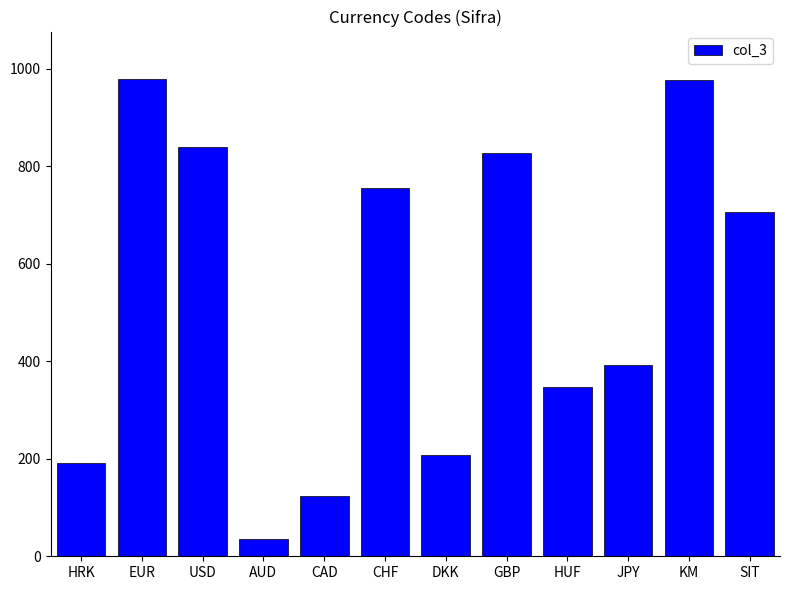

Count the number of data series in this chart.

1